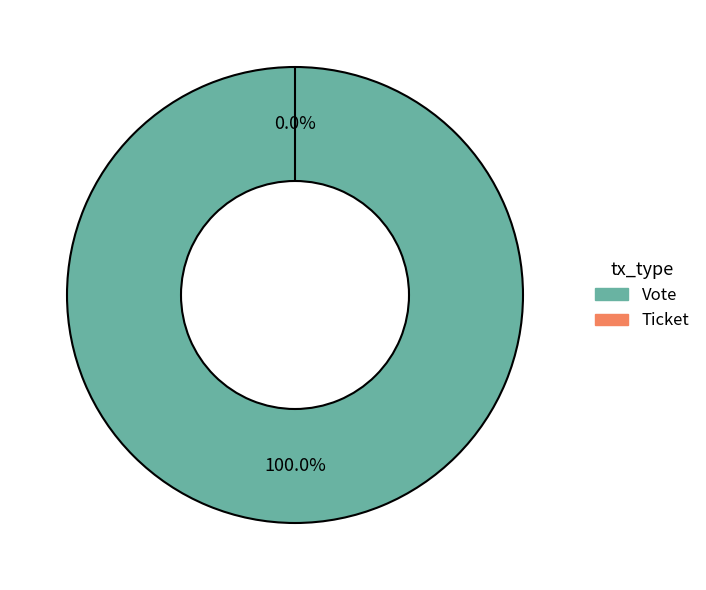

What is the largest slice in the pie chart?

Vote